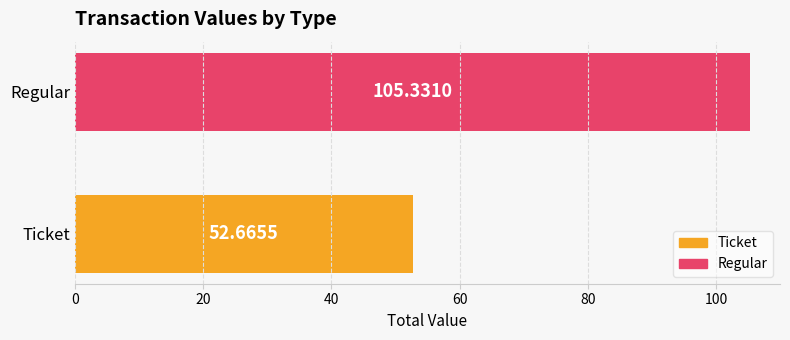

The Ticket series shows 0.0 at io_index 2. True or false?

False